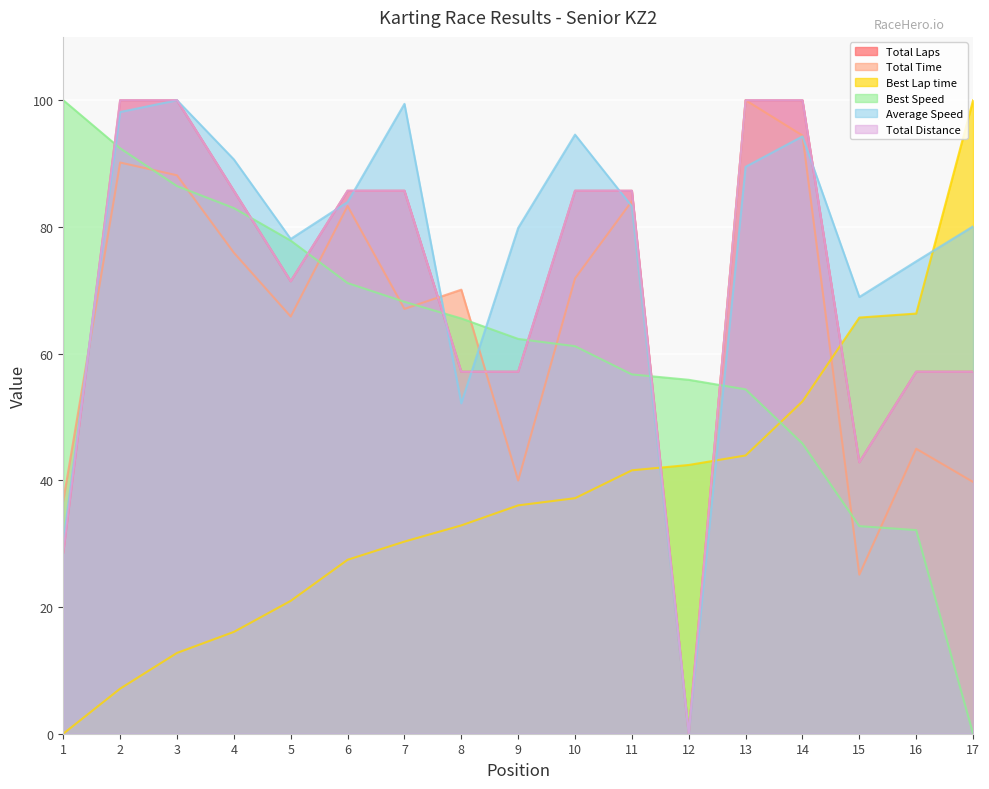

How many interior local peaks does the Average Speed series have?

4